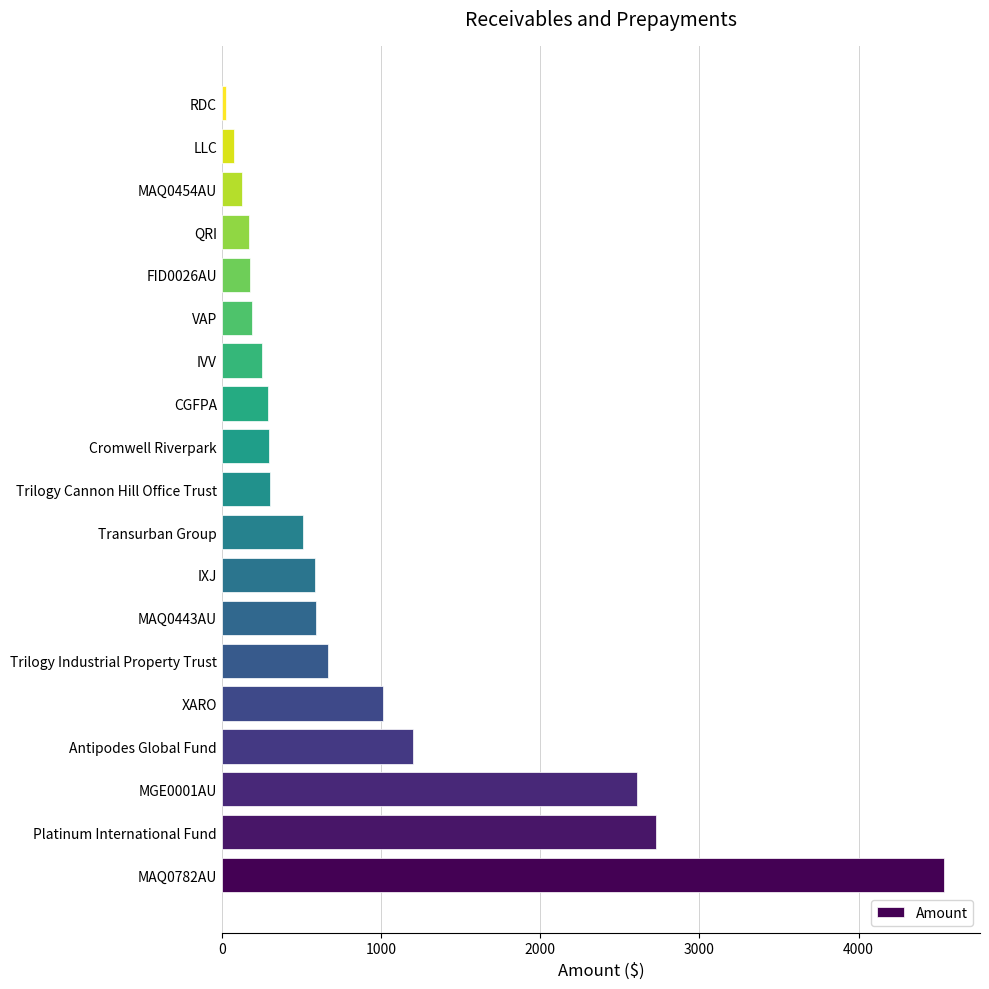

At which category does the chart reach its minimum across all series?

RDC